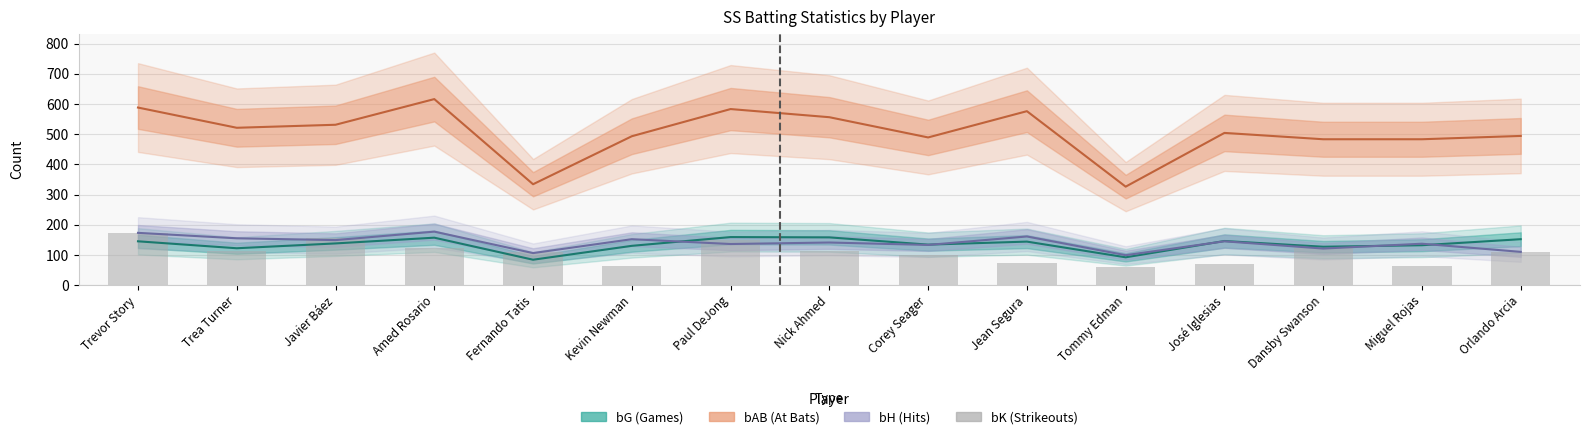

Where does the data first go above 110?

Trevor Story